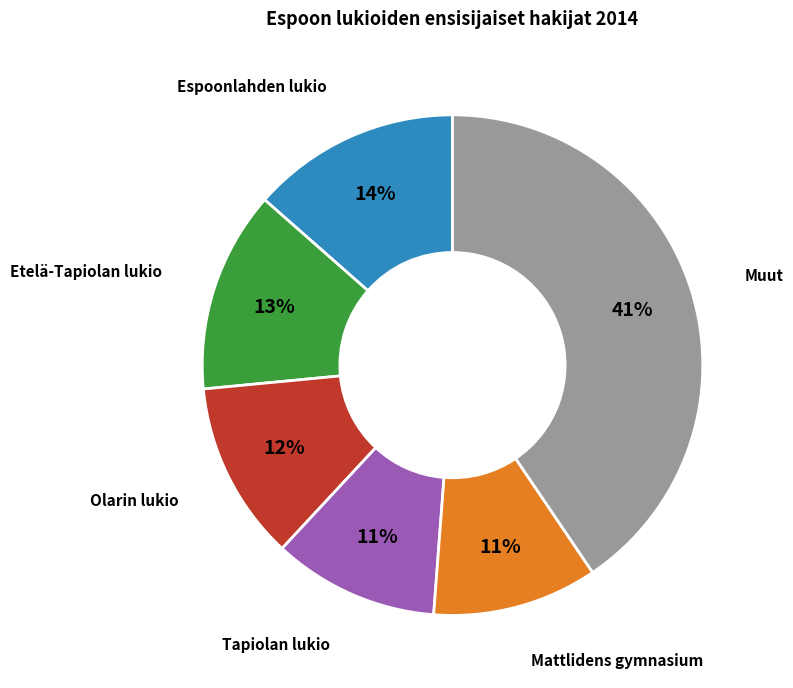

Does any single category account for the majority?

No